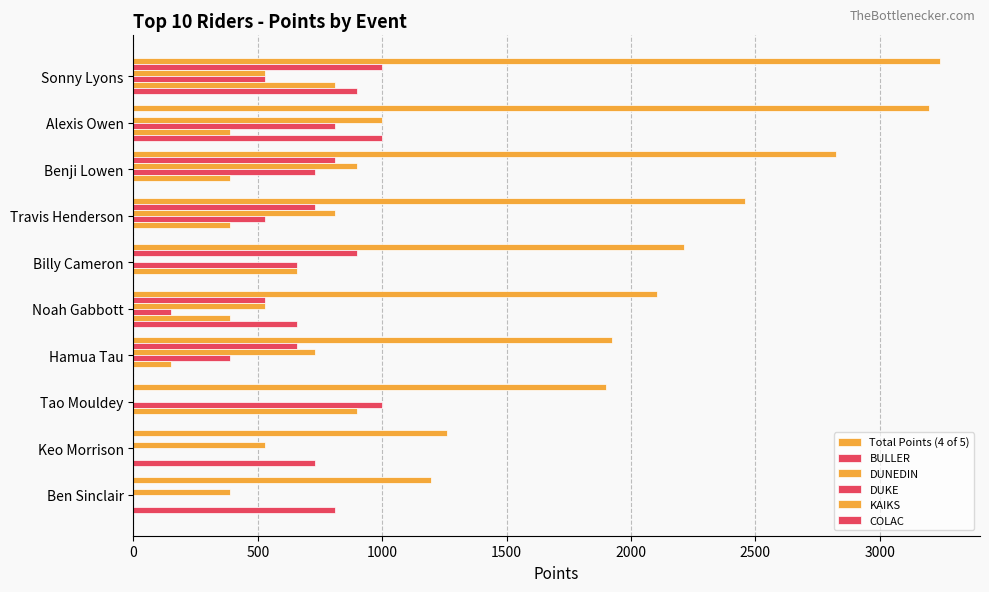

How many categories are shown in the chart?

10